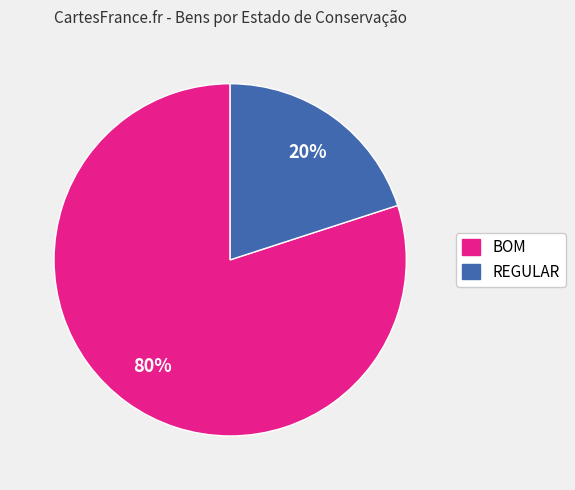

Do REGULAR and BOM together represent more than half of the pie?

Yes